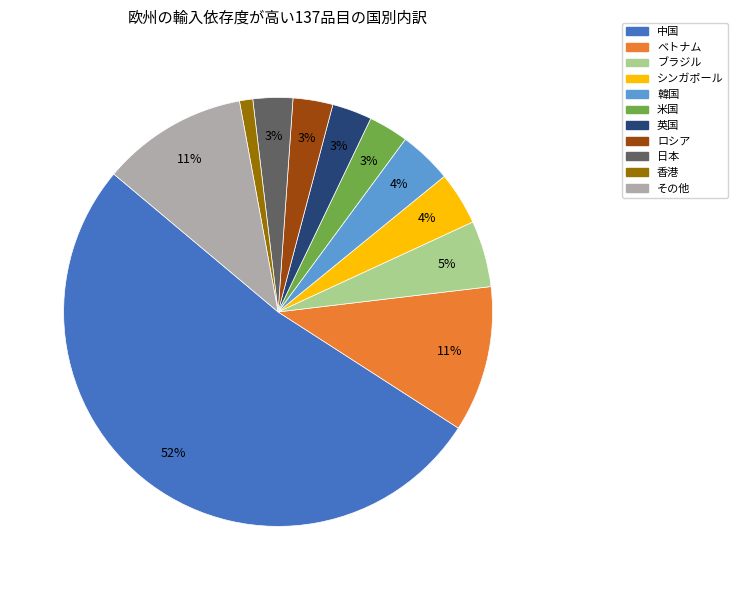

What is the ratio of the value at 韓国 to the value at 英国?

1.3